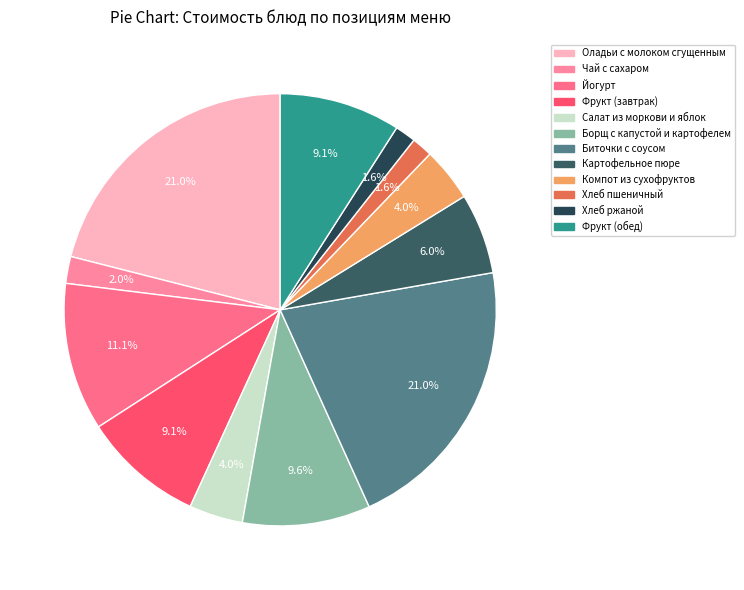

Which has a higher value, Оладьи с молоком сгущенным or Йогурт?

Оладьи с молоком сгущенным